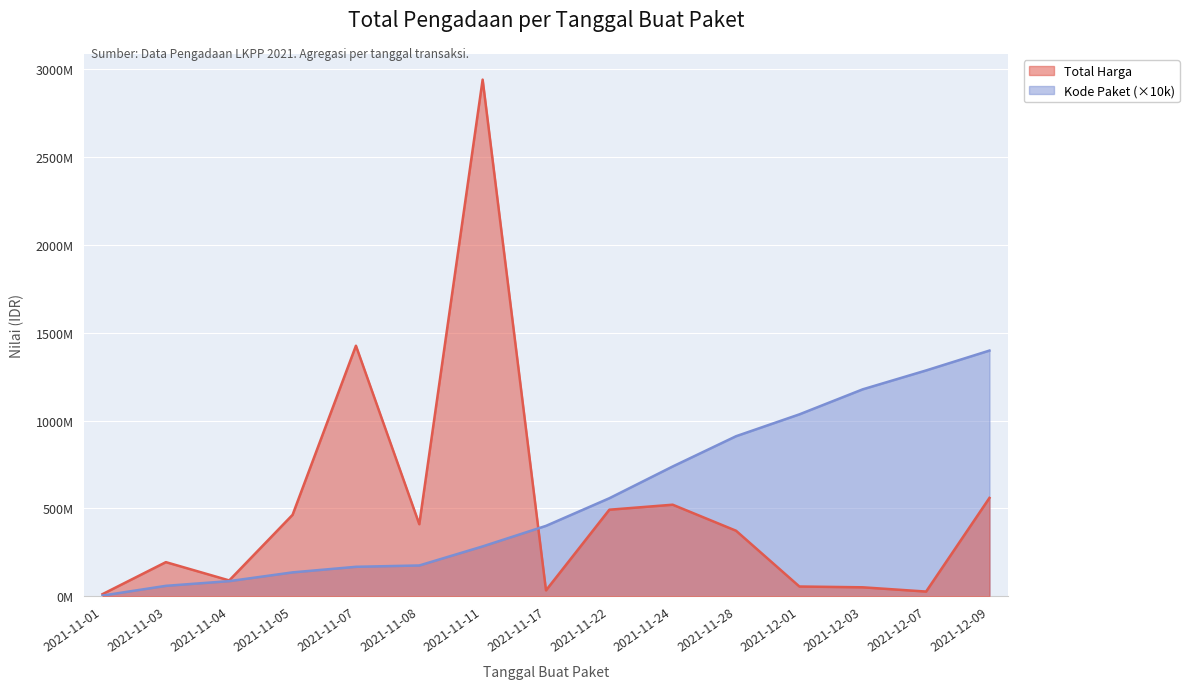

How many series are shown in this chart?

2